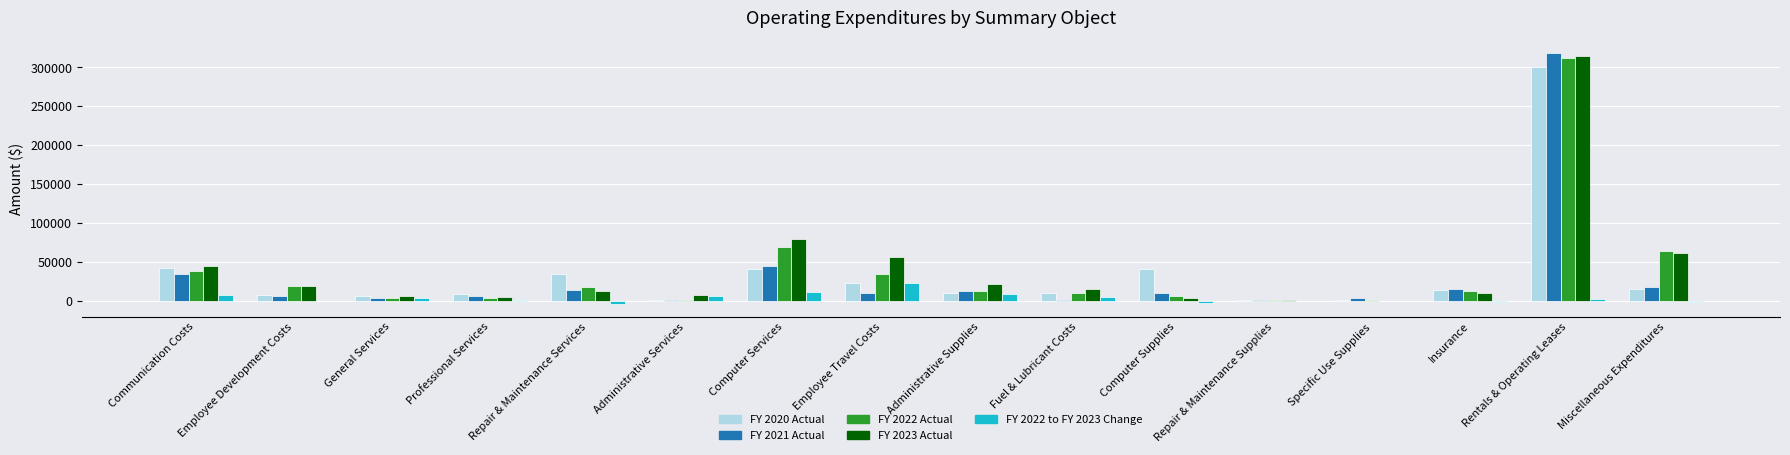

Is it true that FY 2021 Actual equals 14389.6 at Insurance?

True